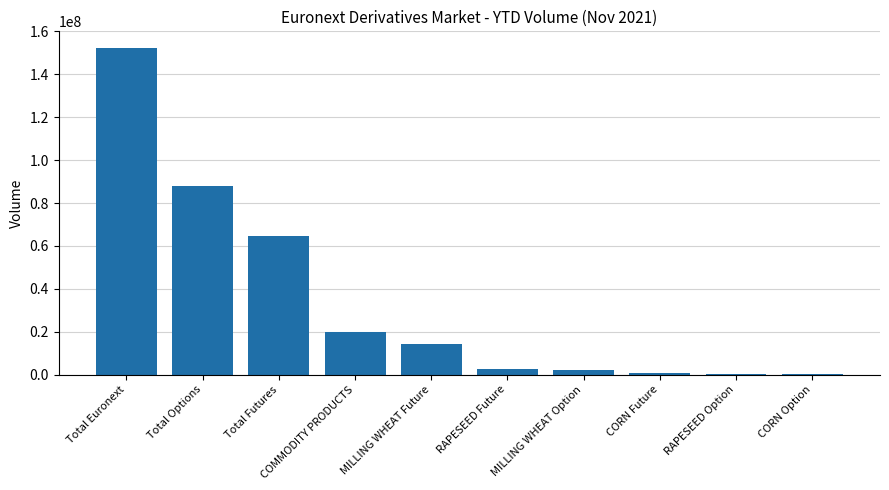

Which label corresponds to the largest value in the chart?

Total Euronext